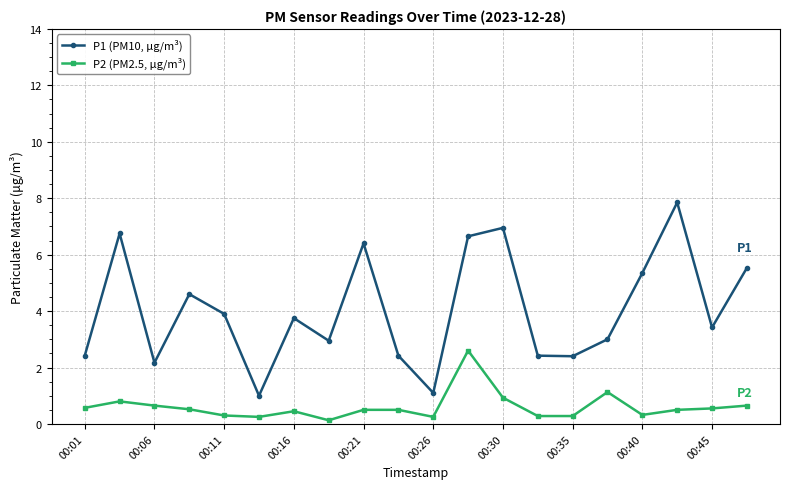

Count the number of categories in the chart.

20